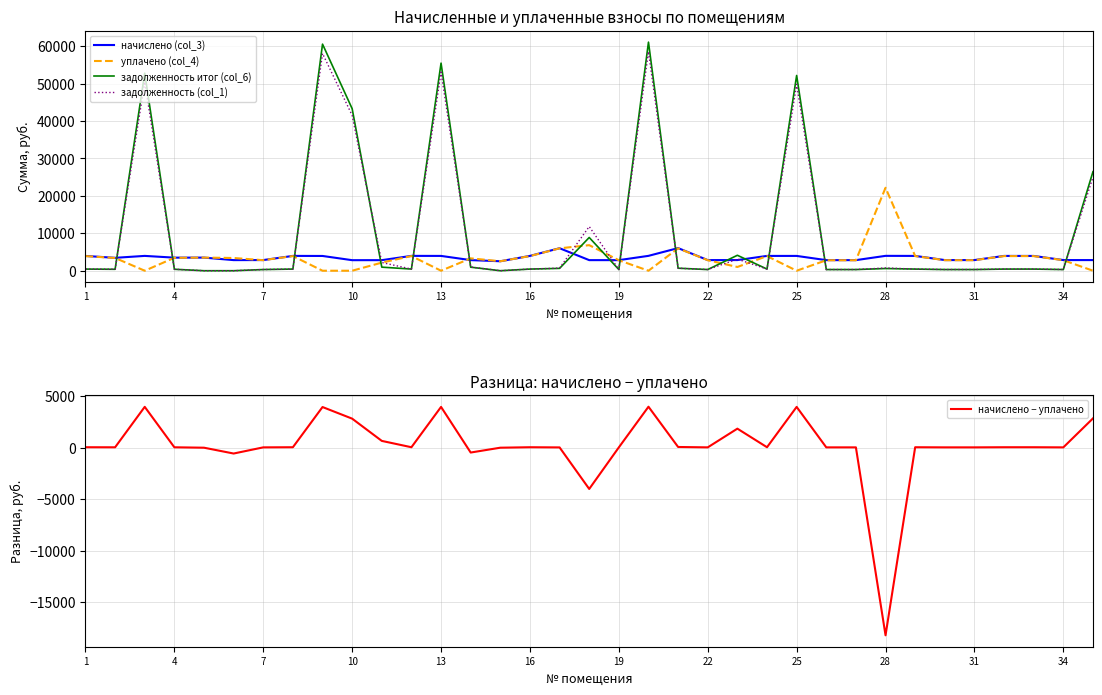

True or false: уплачено (col_4) and задолженность итог (col_6) intersect in this chart.

True